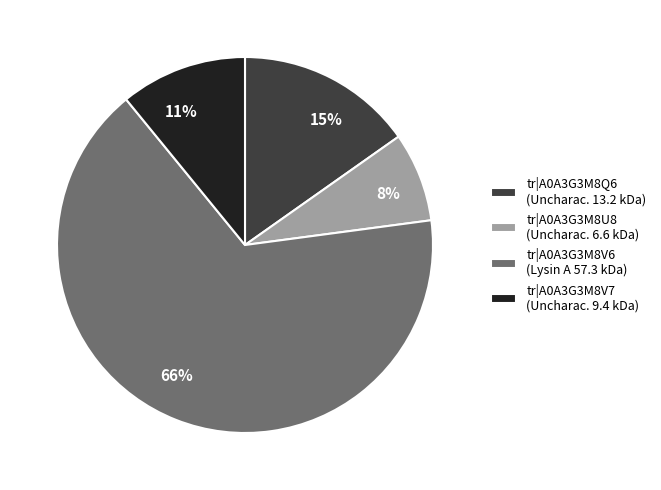

To the nearest percent, what is the average slice percentage?

25%